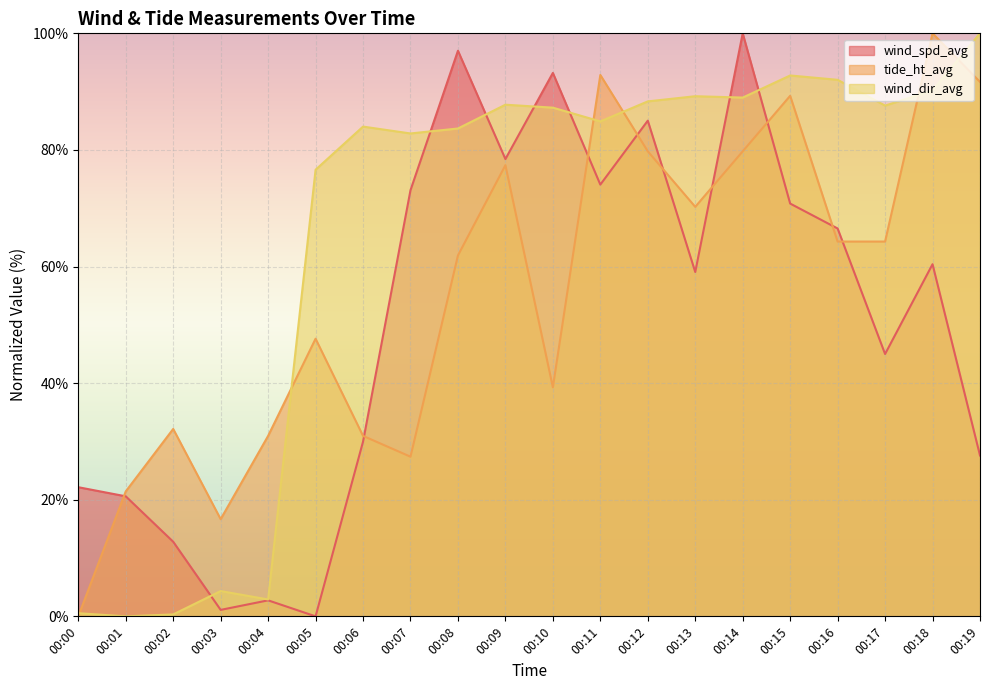

What is the value of the tide_ht_avg point at the 12th from the left?

92.9